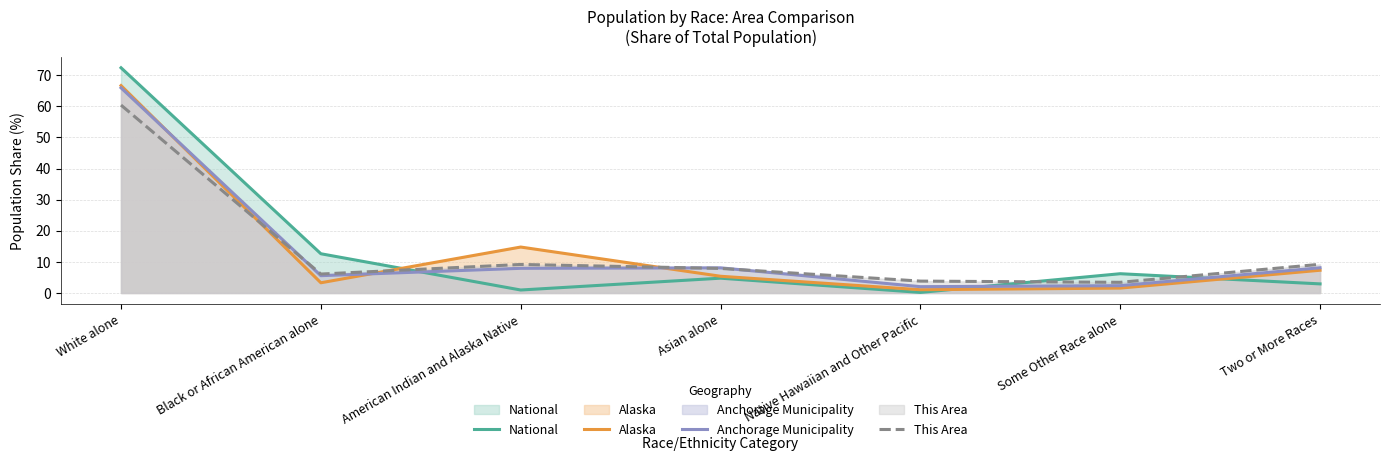

Which has a higher value, American Indian and Alaska Native or Asian alone?

Asian alone